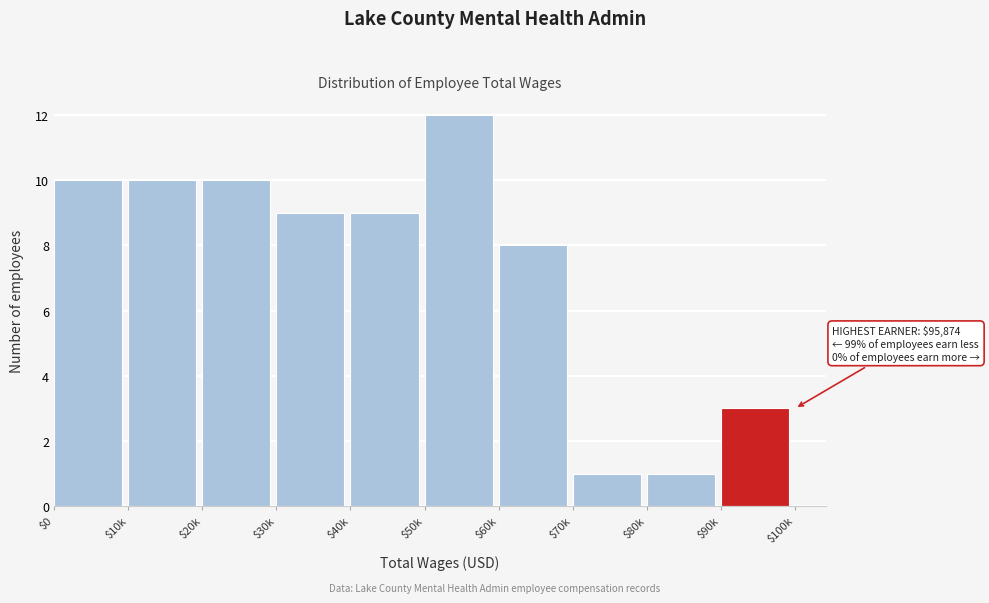

Reading left to right, what are all the values shown in this chart?

10	10	10	9	9	12	8	1	1	3